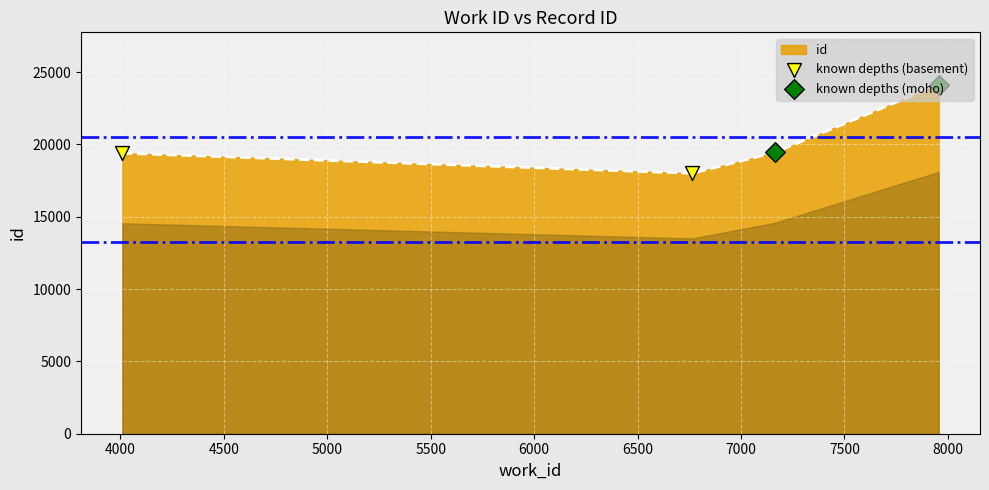

What is the smallest value displayed?

18001